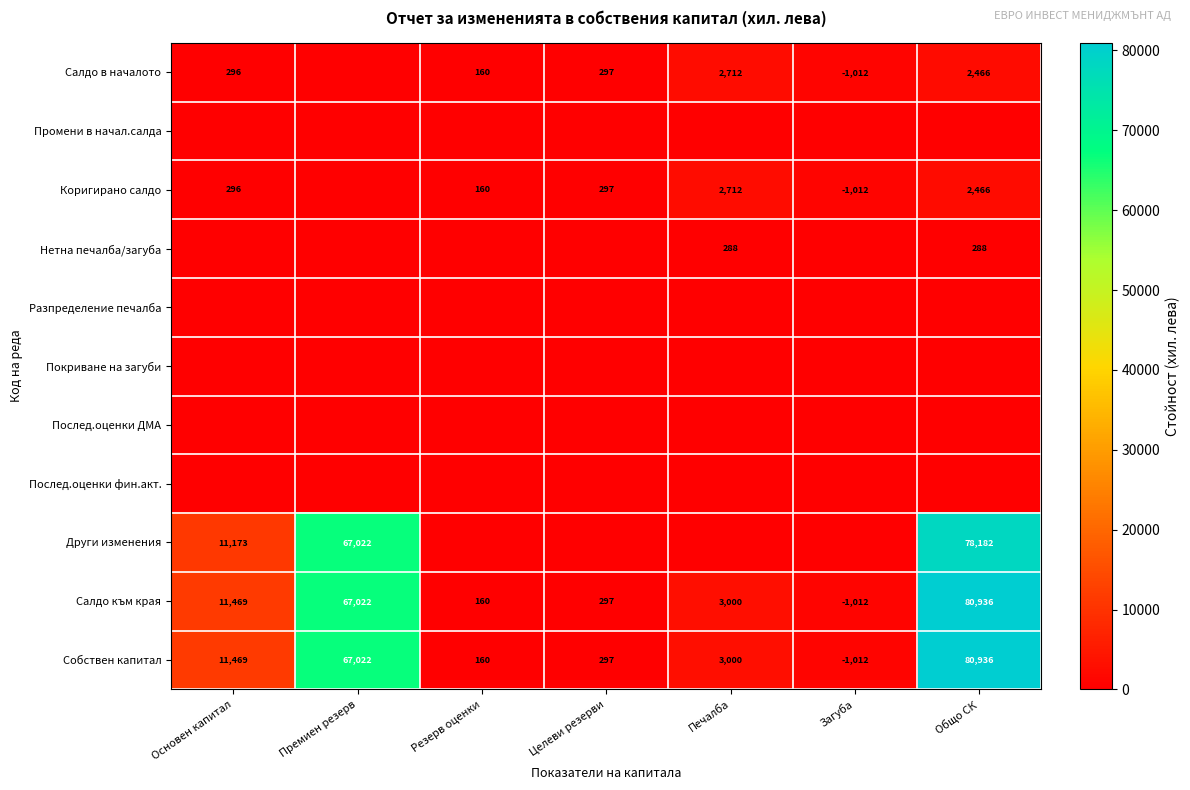

How many series are shown in this chart?

11